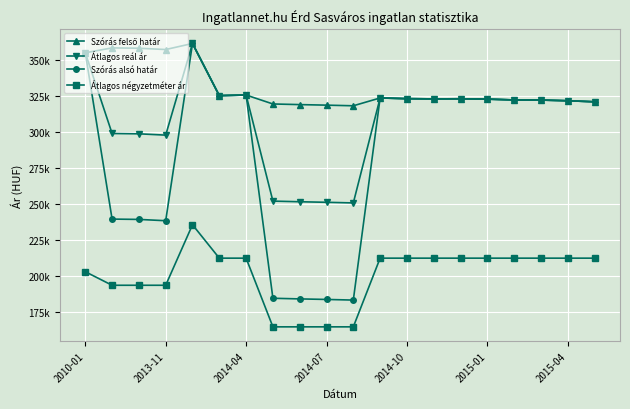

Is this an area chart (filled region under the line)?

No